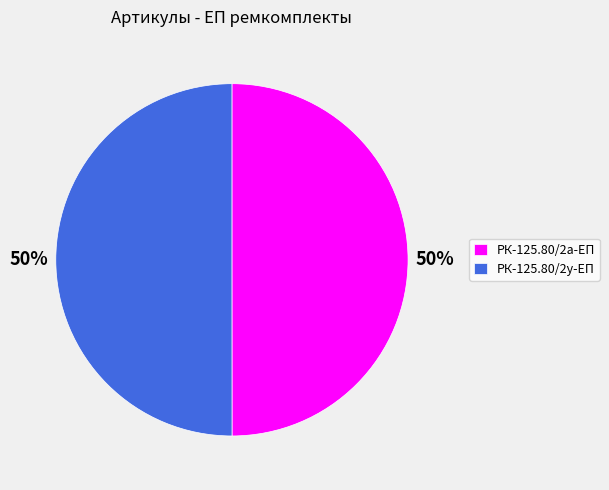

To the nearest percent, what portion does РК-125.80/2а-ЕП represent?

50%